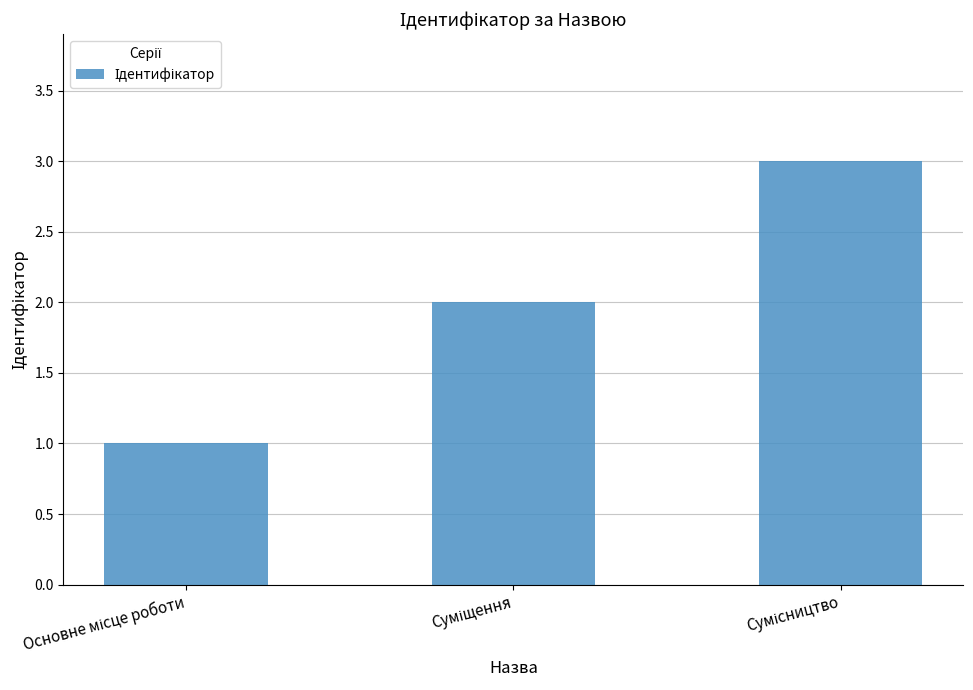

What is the greatest value displayed?

3